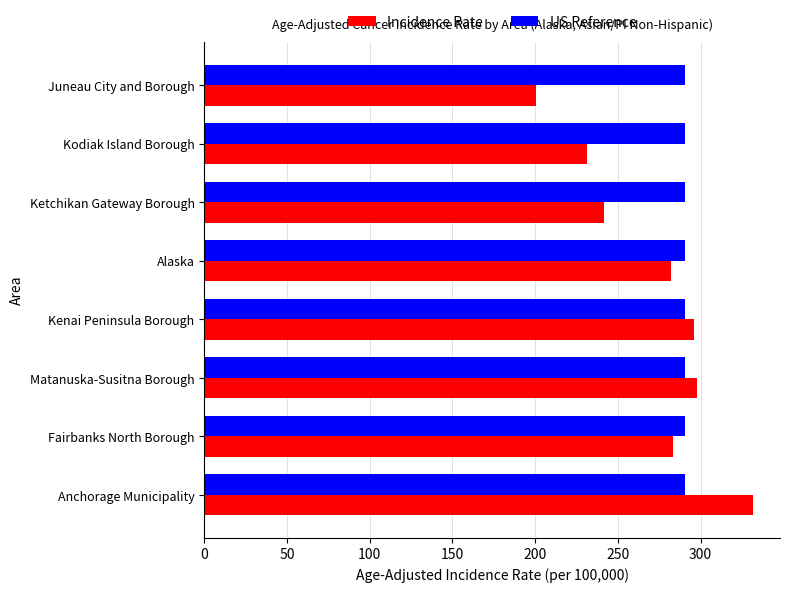

What are all the series names shown in the legend?

Incidence Rate, US Reference